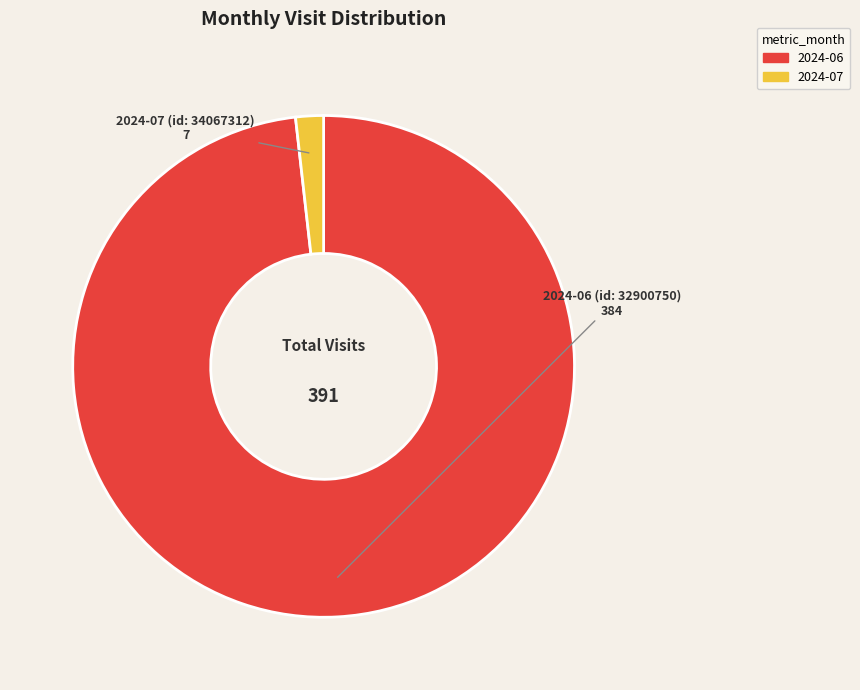

Is there a majority slice in this chart?

Yes